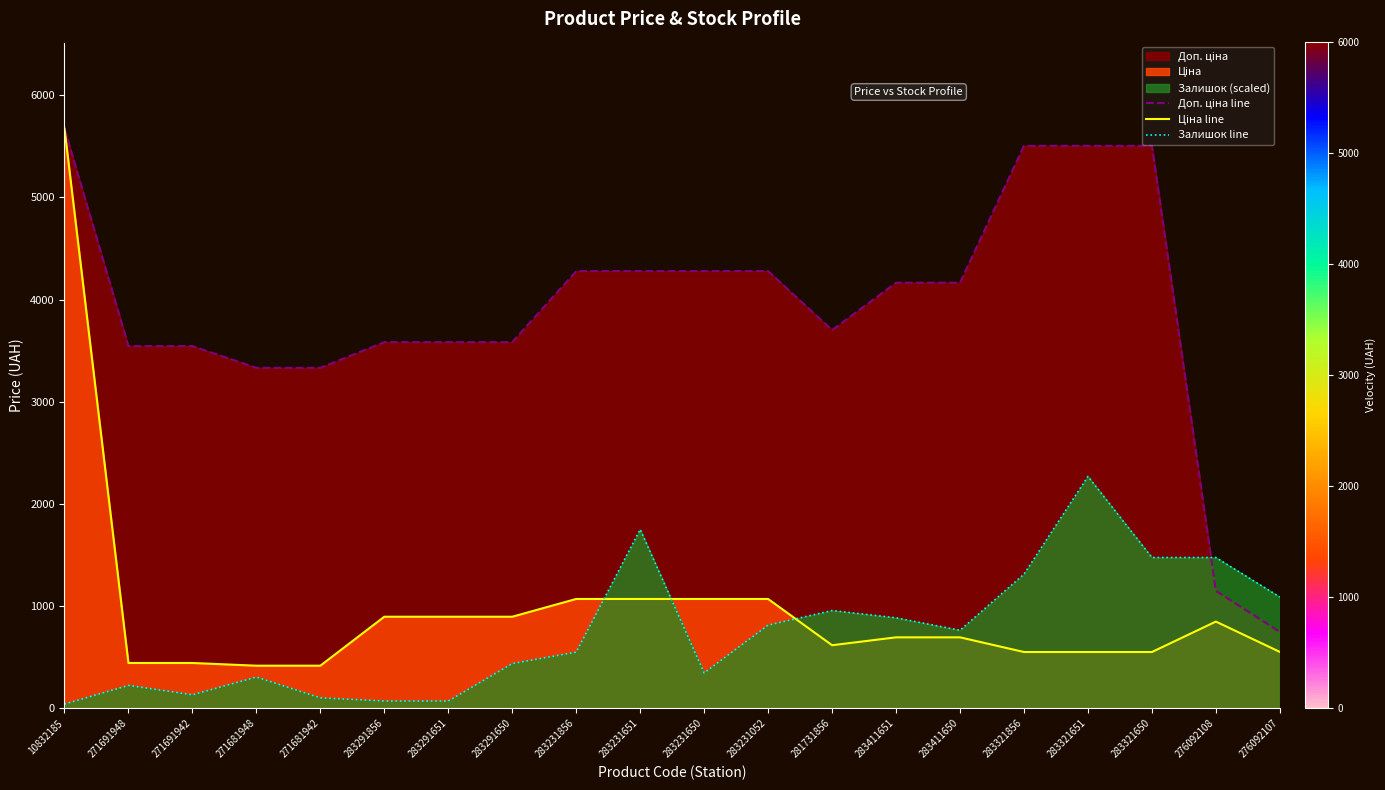

What is the value of the Ціна line point at the 20th from the left?

551.5